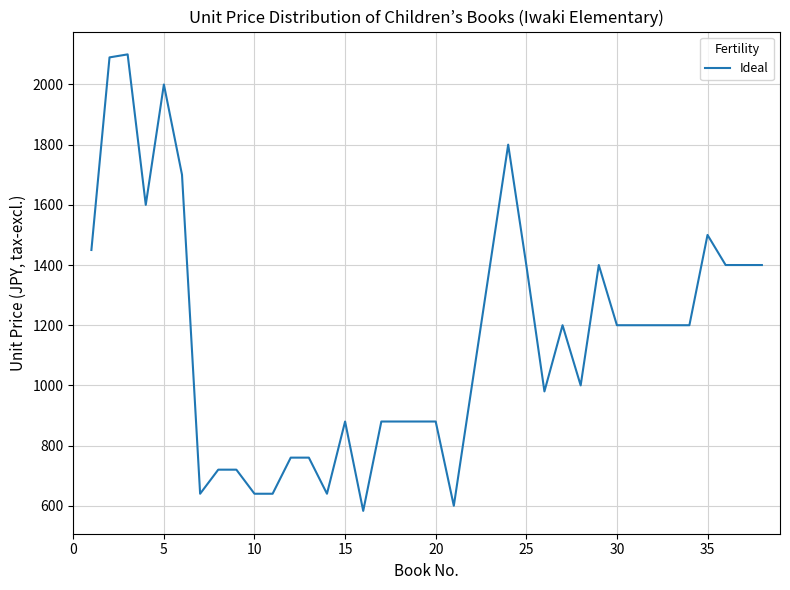

What is the maximum value shown in the chart?

2100